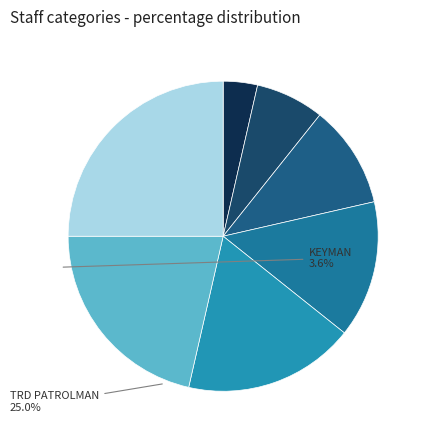

How many slices are in this pie chart?

7